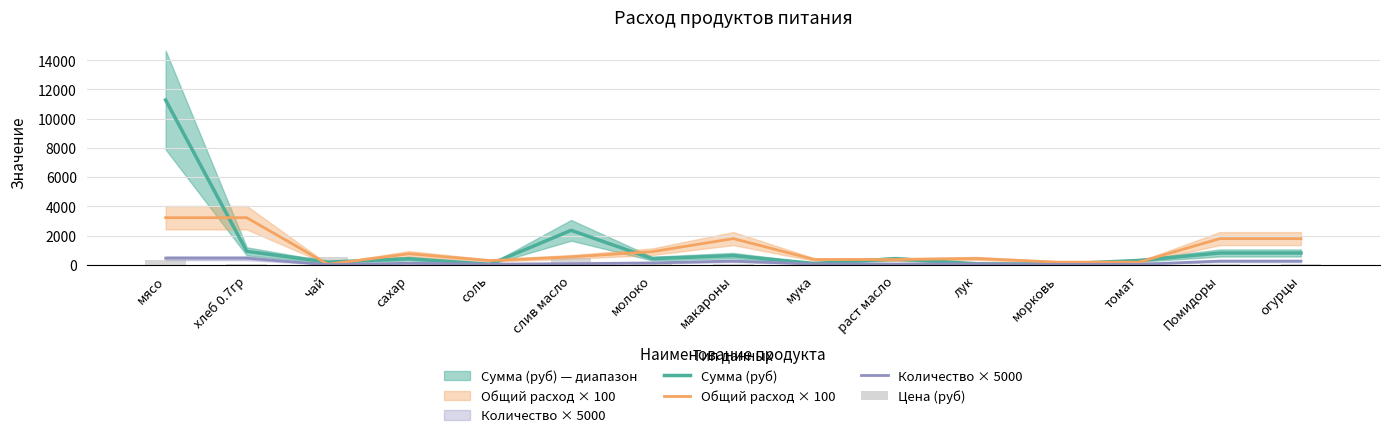

Does the chart contain stacked bars?

No